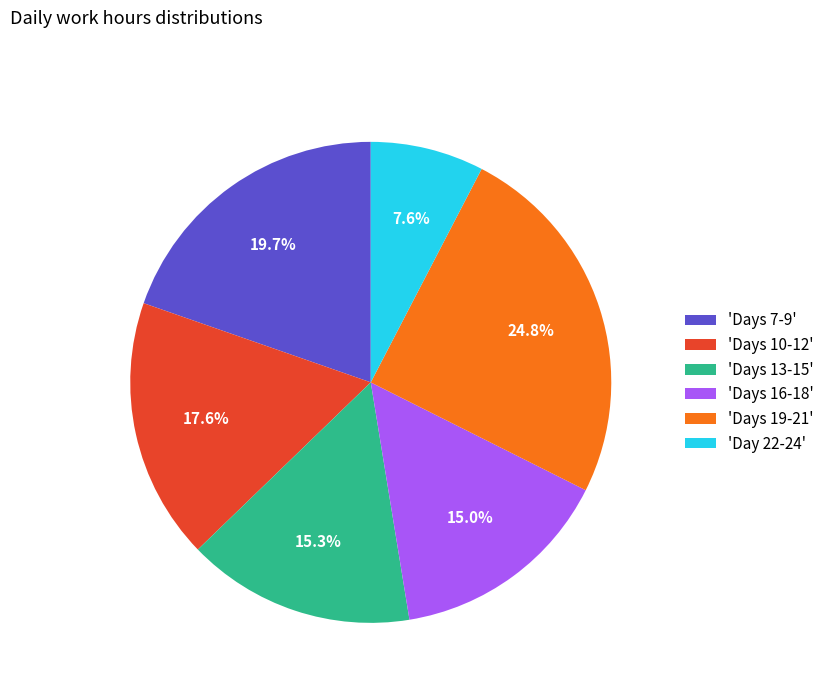

How many segments does this pie chart have?

6